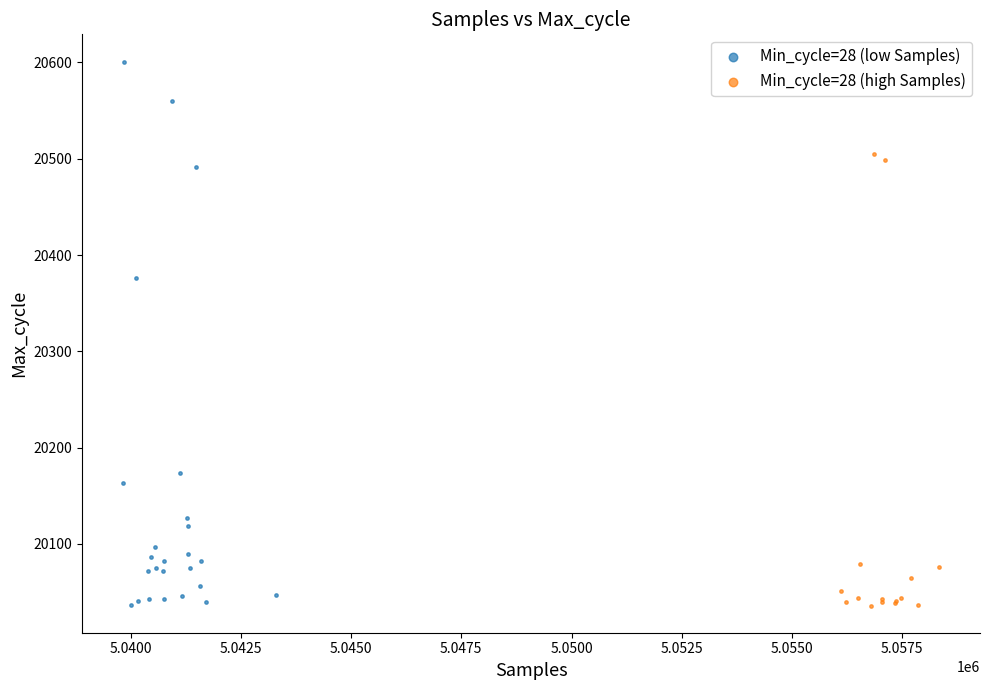

Which series contains the highest Y value?

Min_cycle=28 (low Samples)